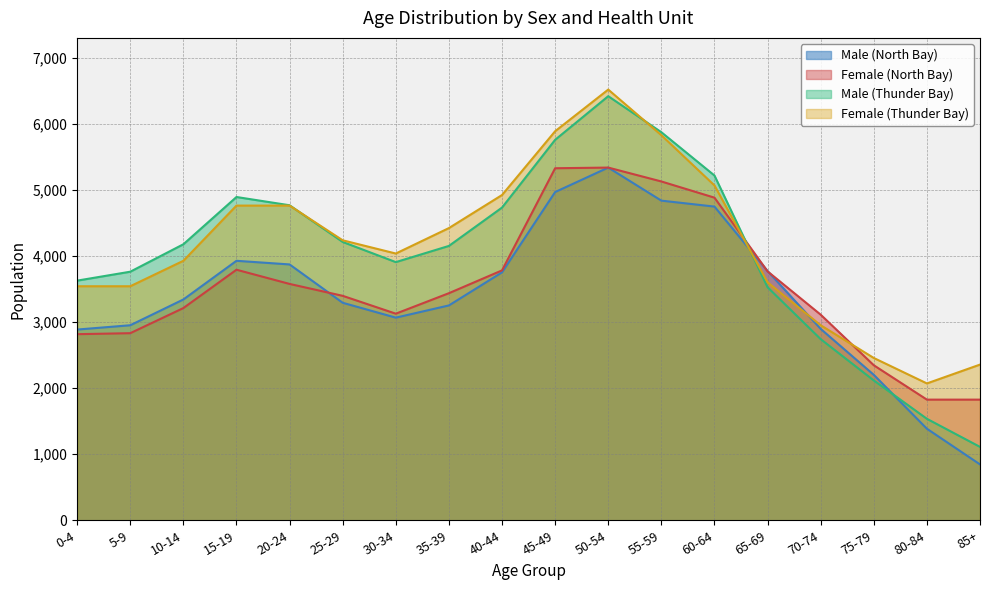

How many data points does each series have?

18